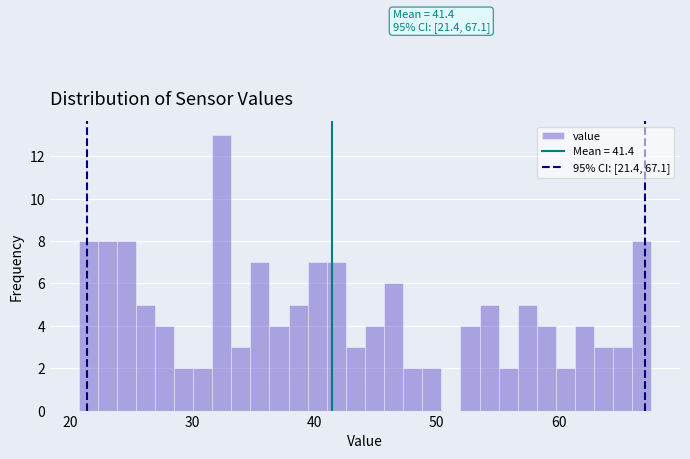

Around what value on the x-axis is the tallest bar? Give the approximate position of its centre, as read against the axis.

32